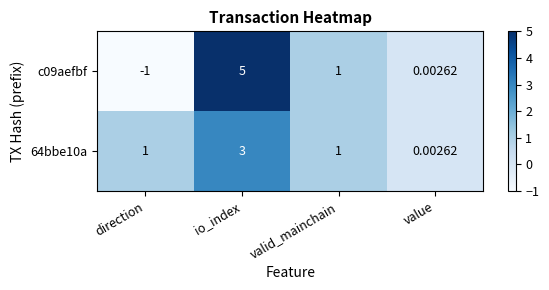

List the labels in order of c09aefbf value, smallest first.

direction, value, valid_mainchain, io_index